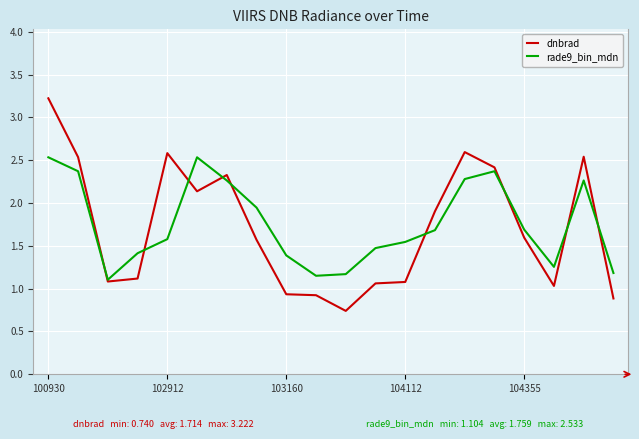

How many interior local valleys does the rade9_bin_mdn series have?

3